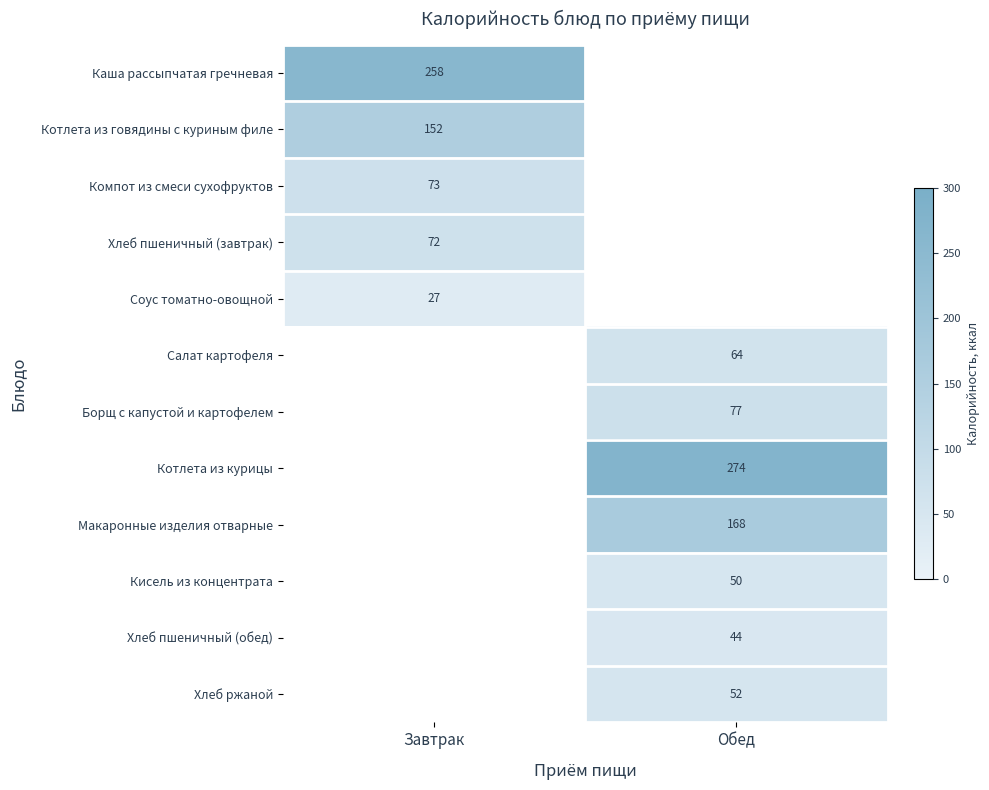

The Каша рассыпчатая гречневая series shows 258 at Завтрак. True or false?

True